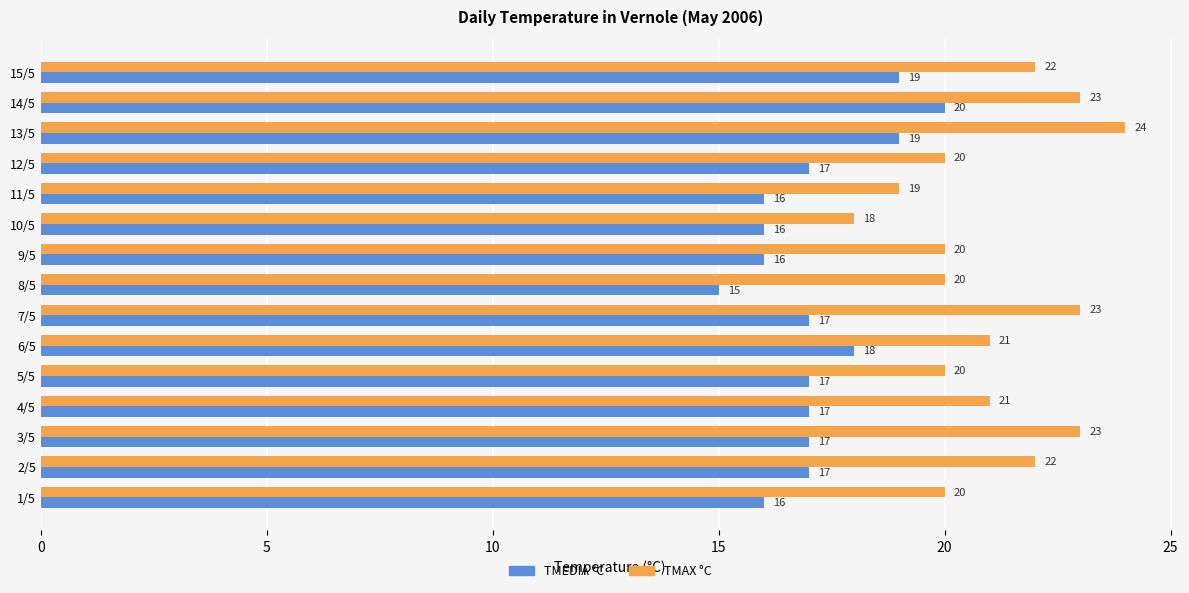

True or false: TMEDIA °C has a value of 3 at 10/5.

False